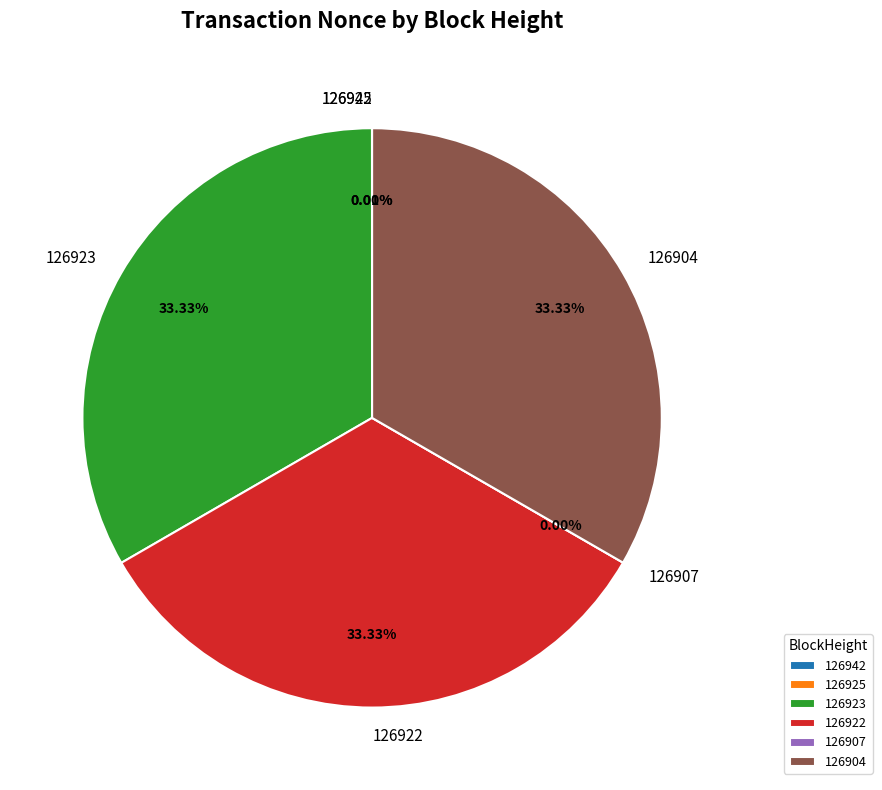

Is there any slice that represents more than half of the pie?

No